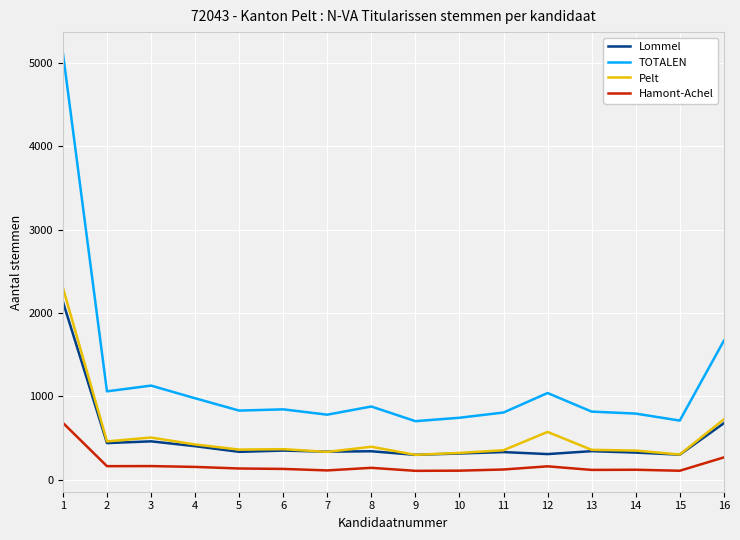

What is the difference between the second highest and second lowest values in the Pelt series?

421